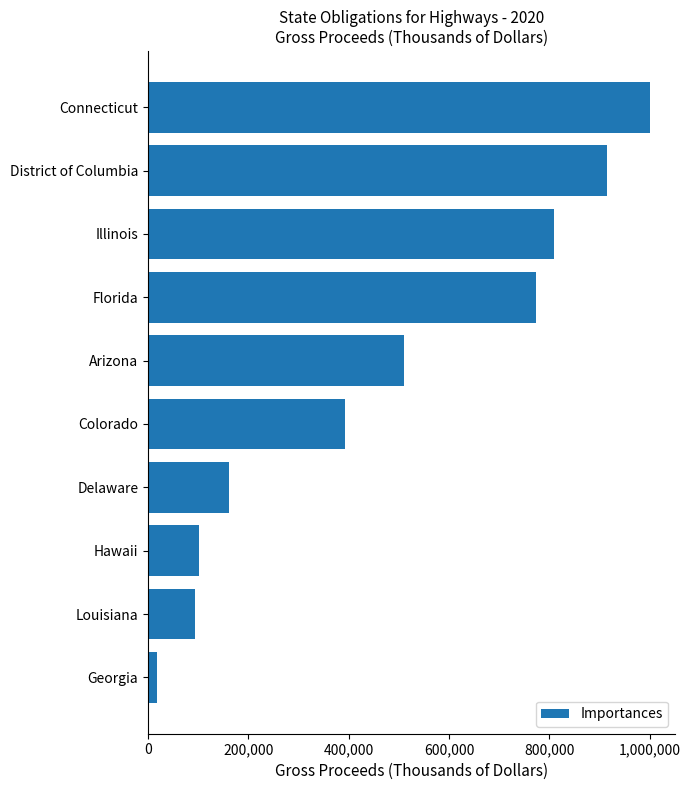

Which has a higher value, Arizona or Connecticut?

Connecticut